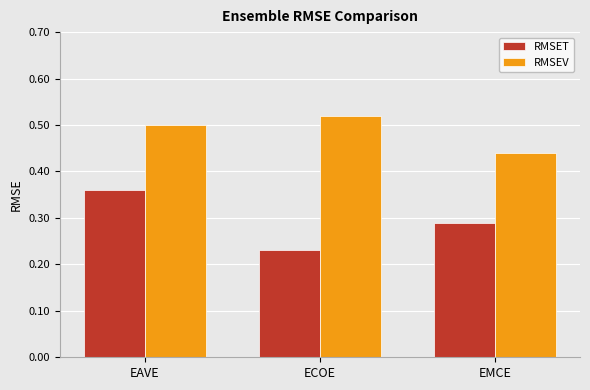

Which series changed the most between EAVE and EMCE?

RMSET